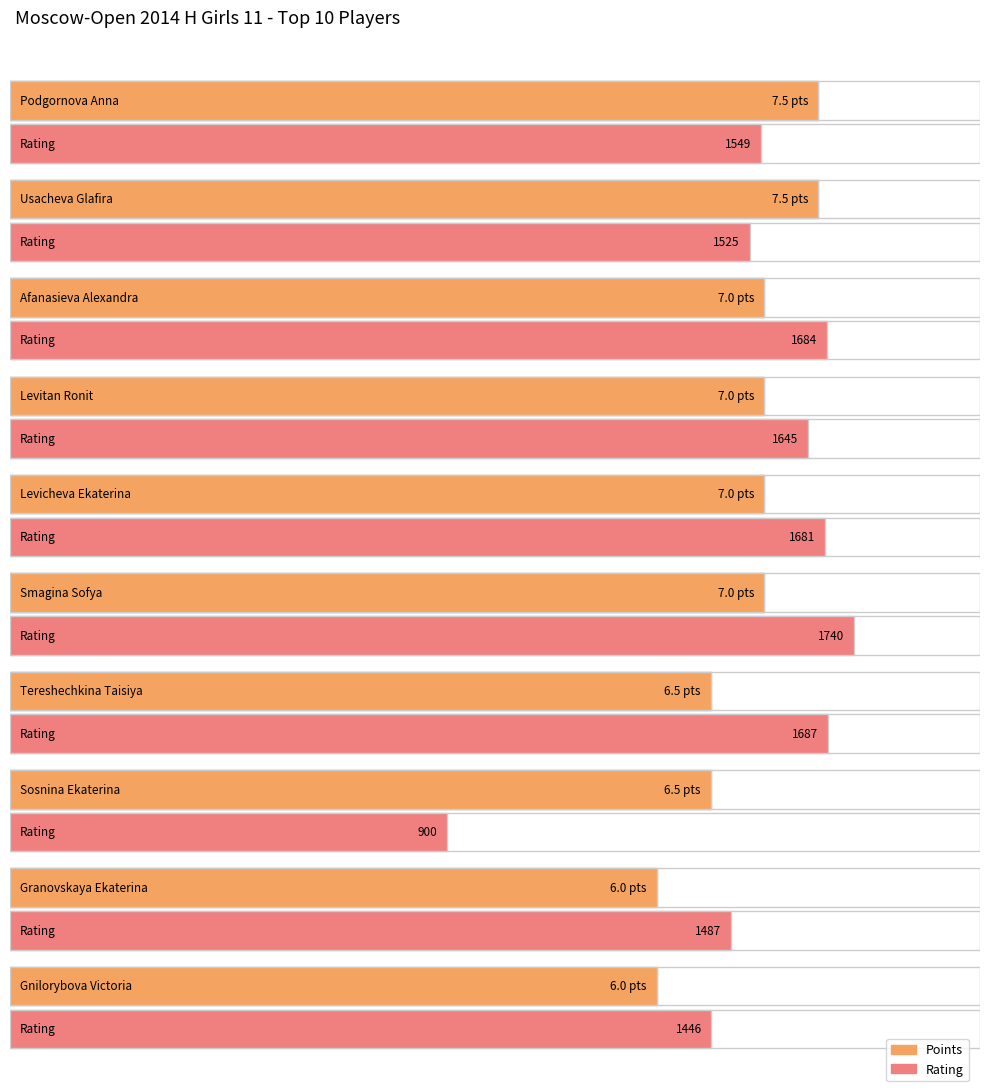

The value of Points at Granovskaya Ekaterina is 10.7. True or false?

False